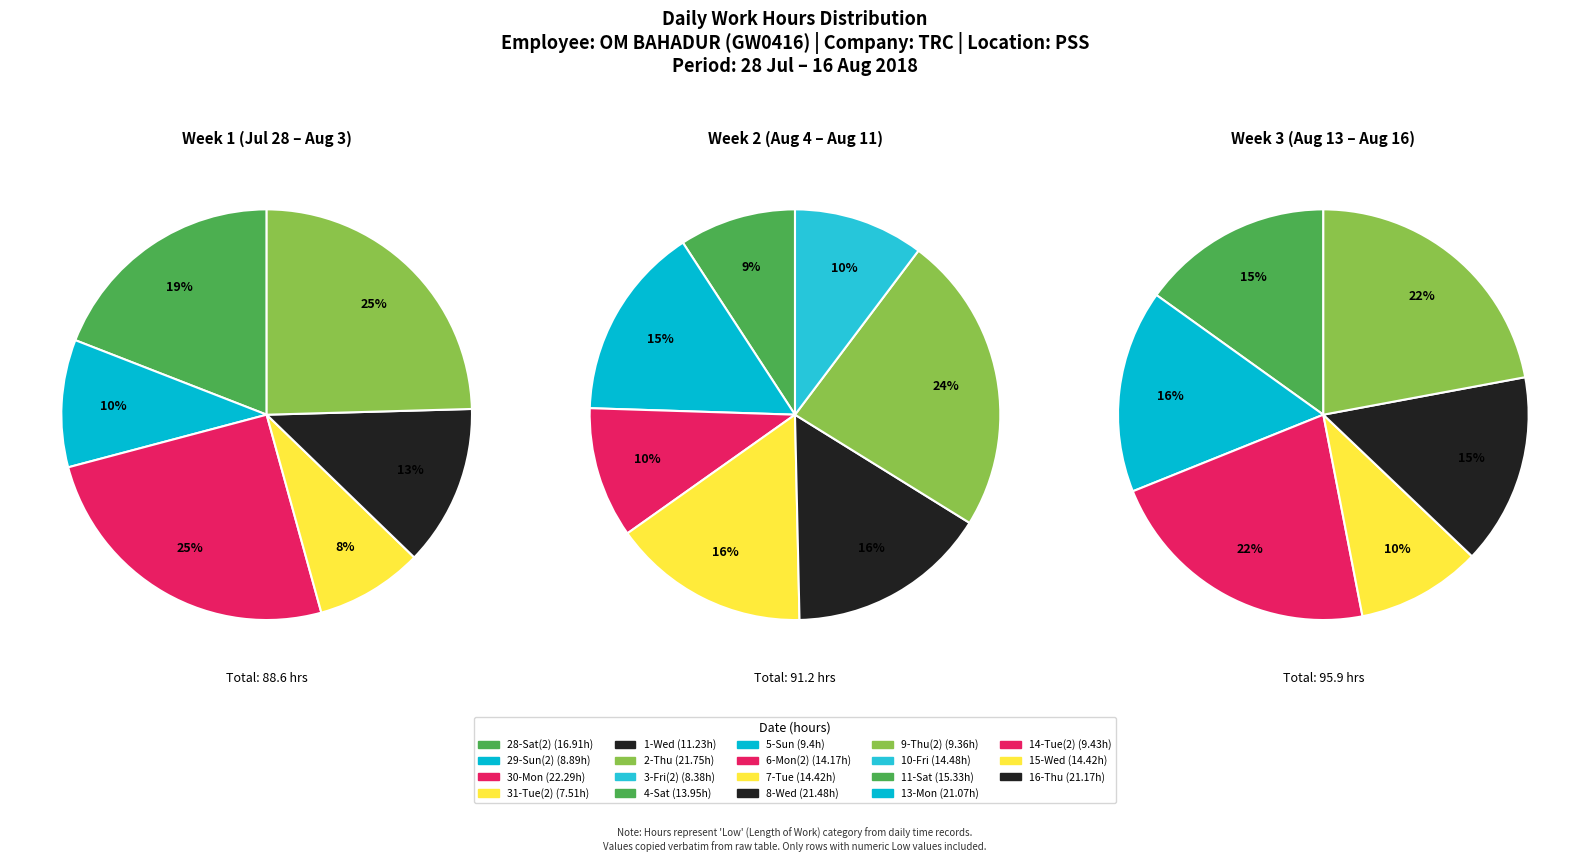

Rank the categories by value from lowest to highest.

31-Tue(2), 3-Fri(2), 29-Sun(2), 9-Thu(2), 5-Sun, 14-Tue(2), 1-Wed, 4-Sat, 6-Mon(2), 7-Tue, 15-Wed, 10-Fri, 11-Sat, 28-Sat(2), 13-Mon, 16-Thu, 8-Wed, 2-Thu, 30-Mon